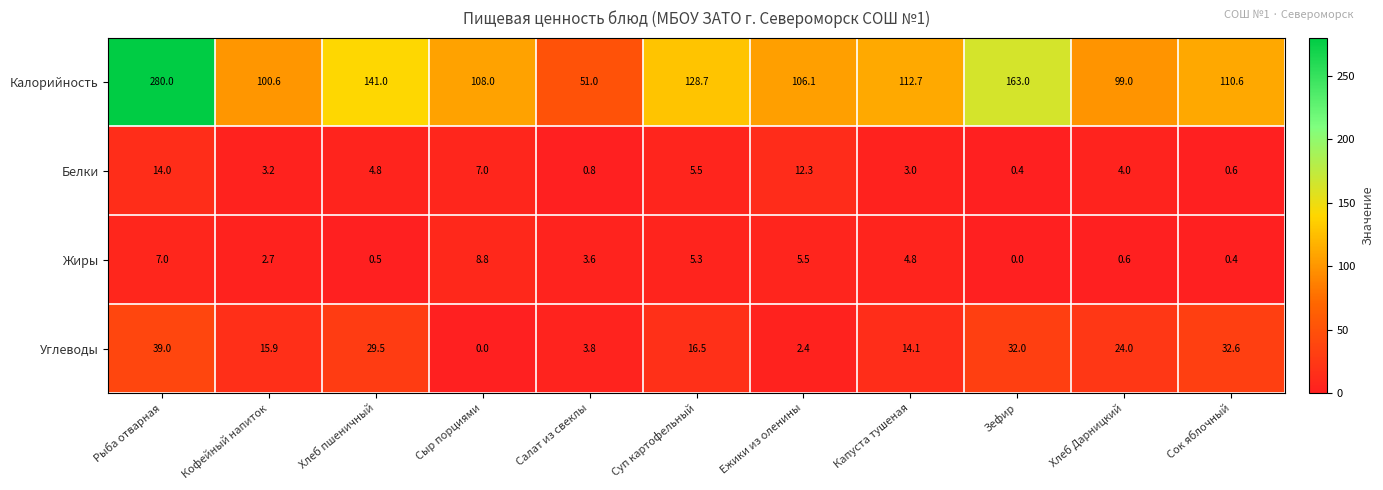

What is the total value across all series at Капуста тушеная?

134.6